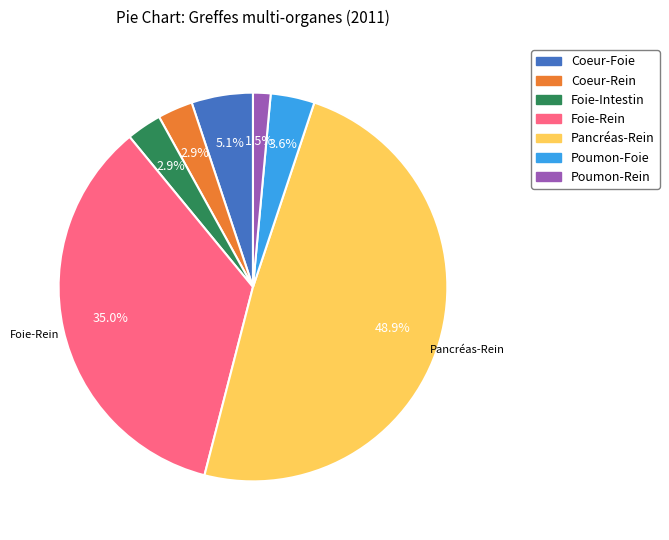

The Coeur-Foie slice represents 11% of the pie. True or false?

False